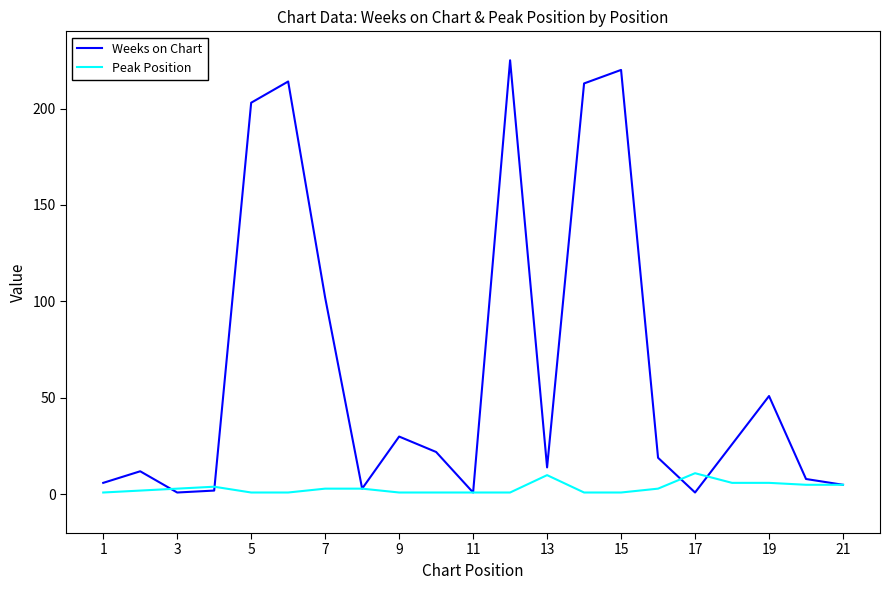

What is the sum of all Weeks on Chart values?

1378